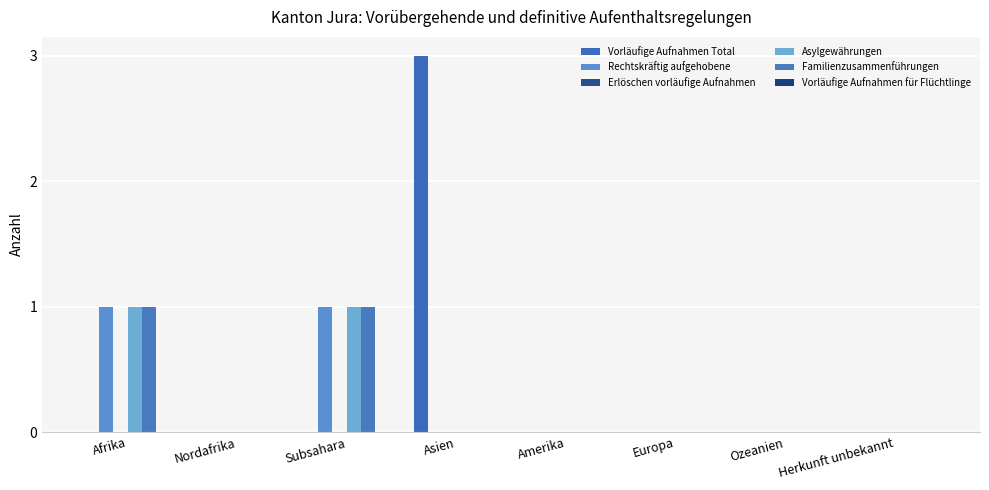

How many groups of bars are there?

8